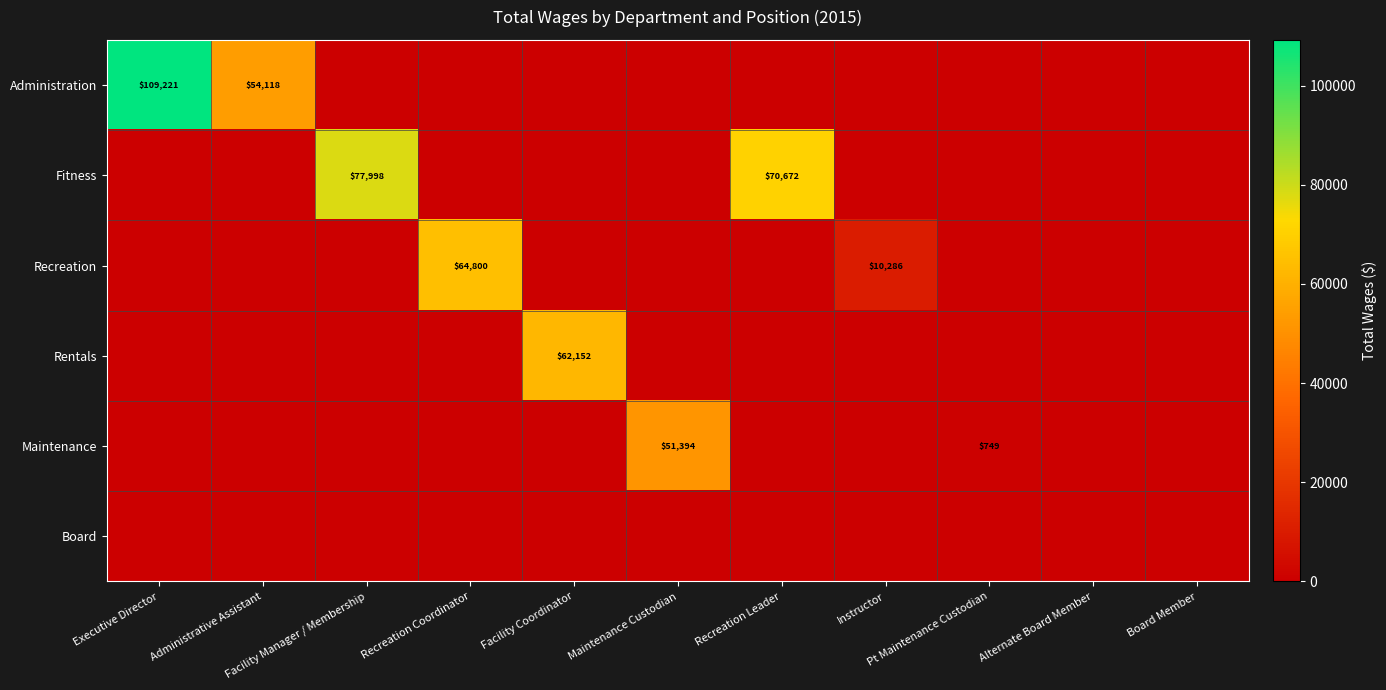

At which category does the chart reach its peak across all series?

Executive Director